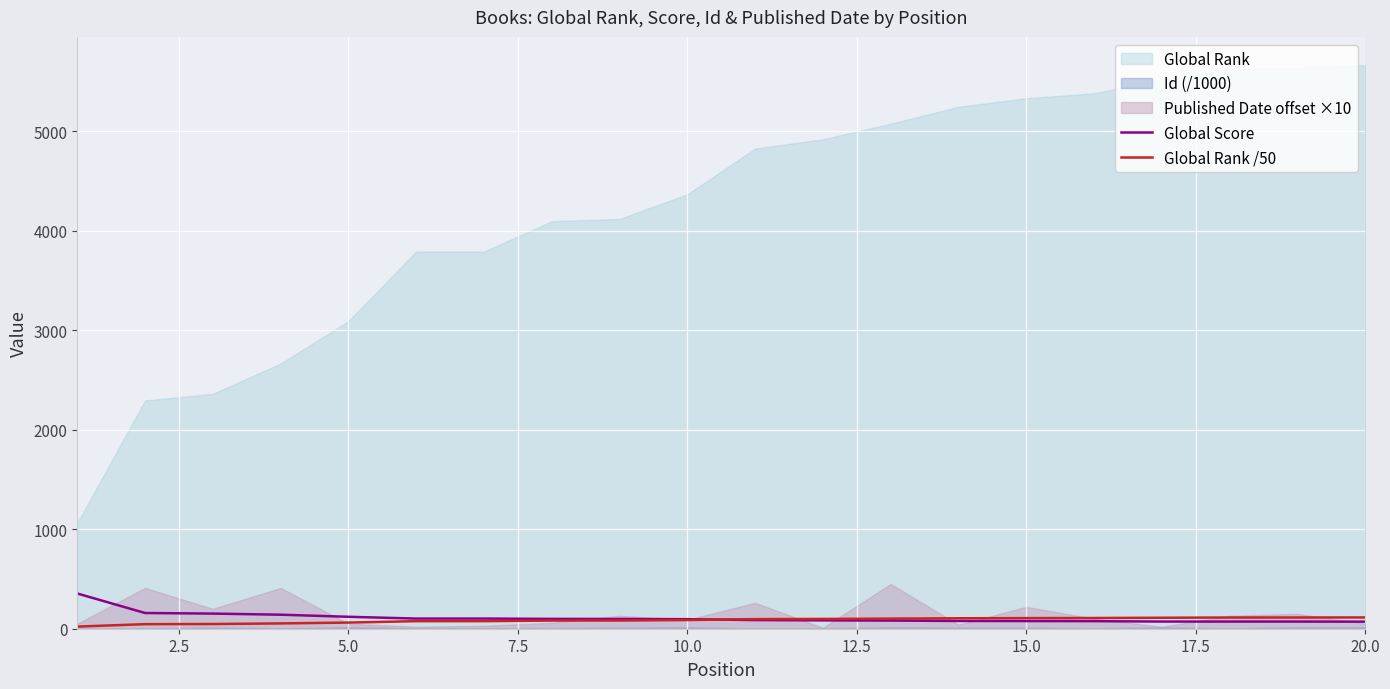

True or false: Global Score has more than 2 points higher than both neighbors.

False